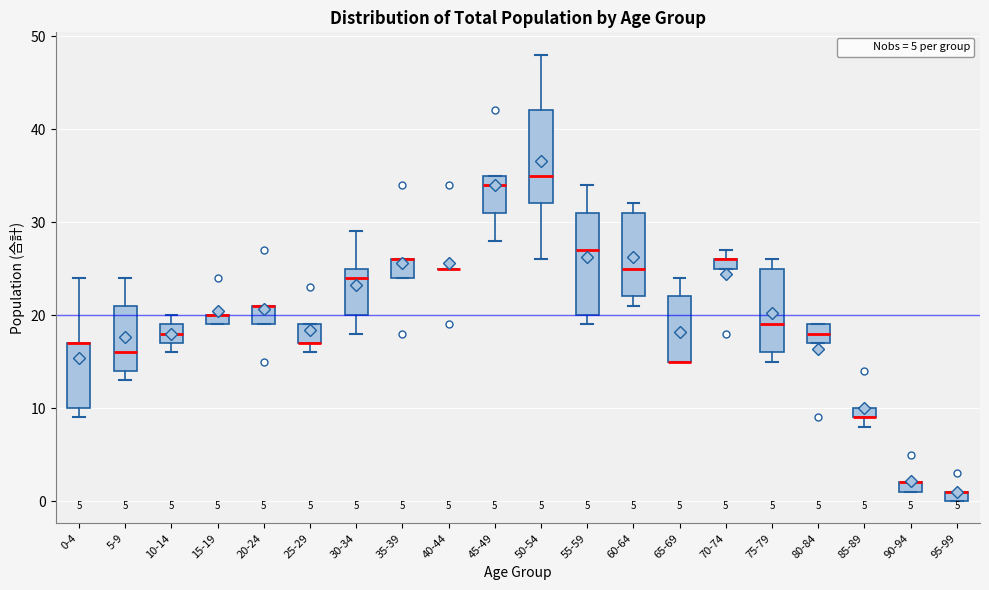

Which box is the tallest, from its lower edge to its upper edge?

55-59